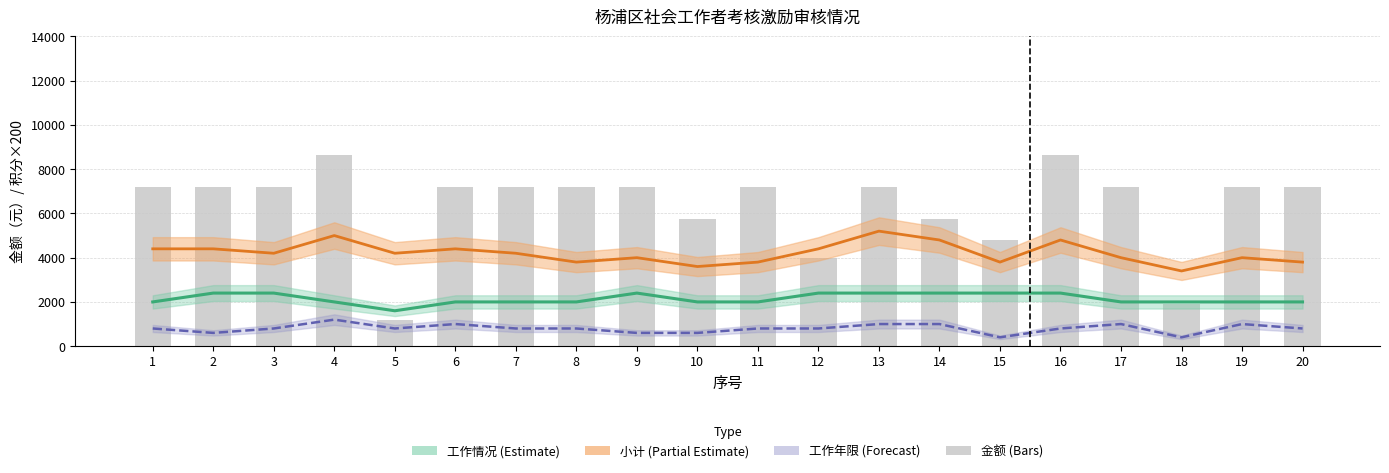

What is the approximate value at 5?

1200